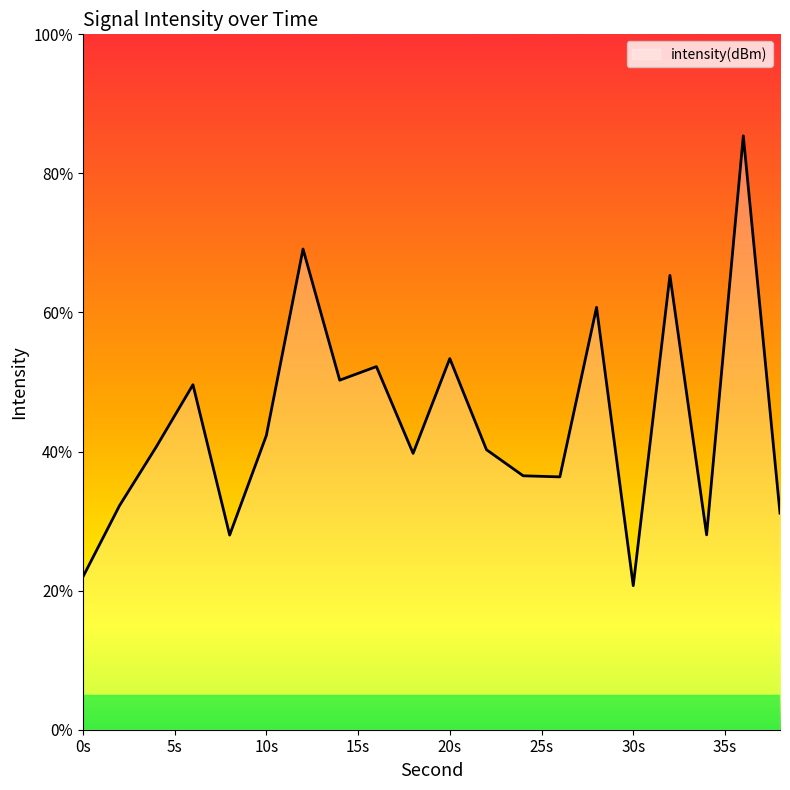

What is the difference between the maximum and minimum values?

64.7